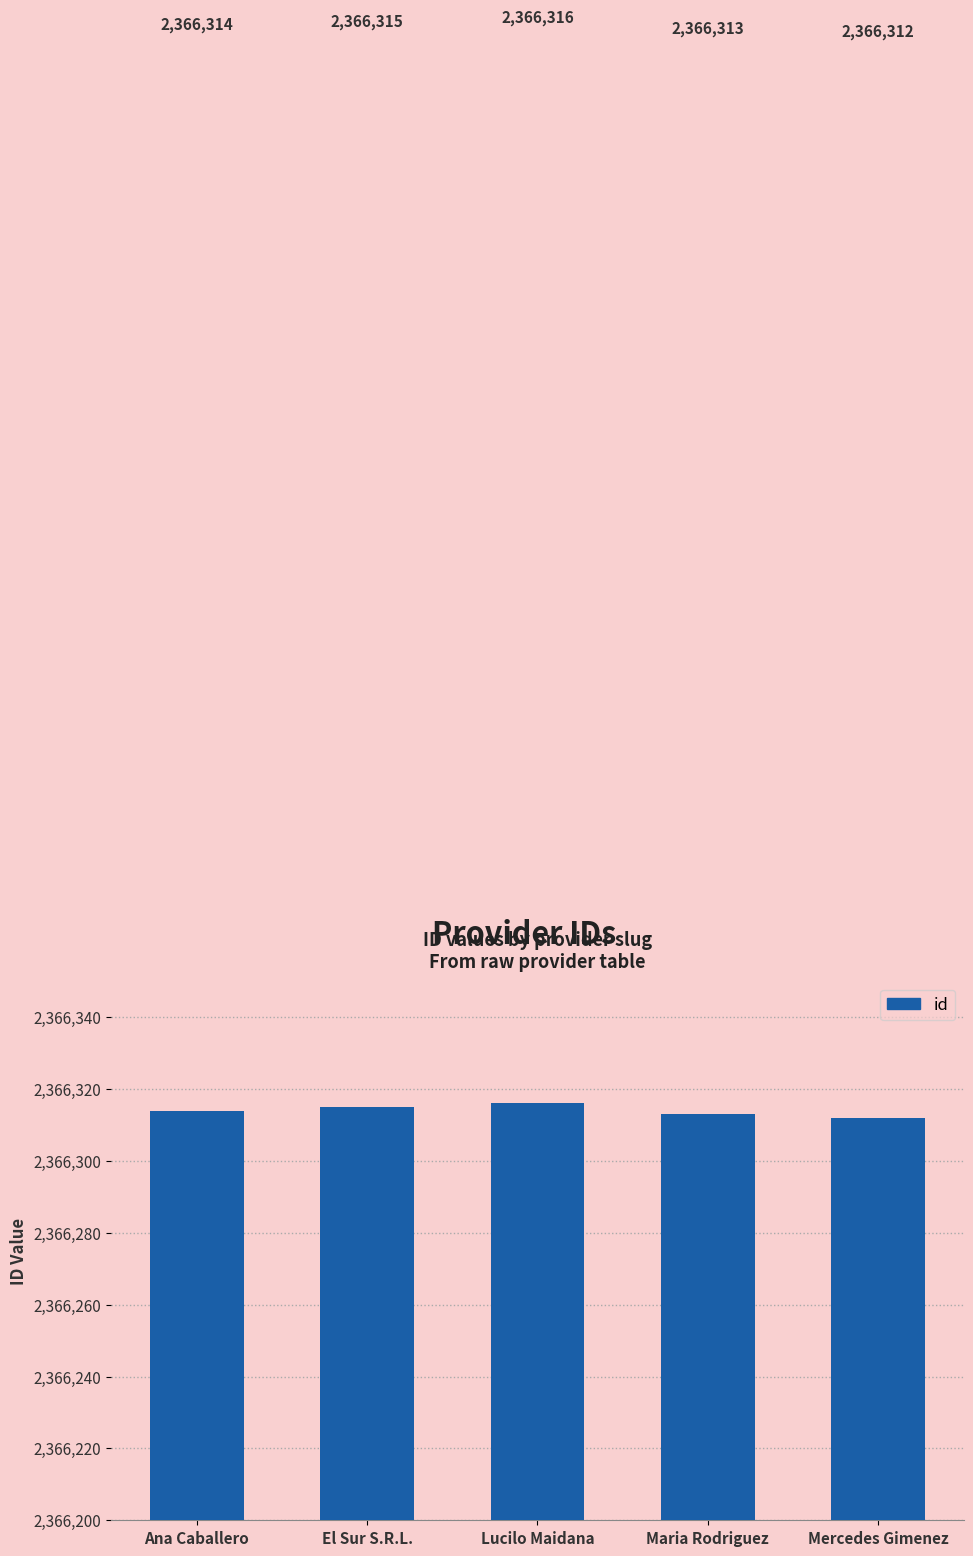

What is the smallest value displayed?

2366312